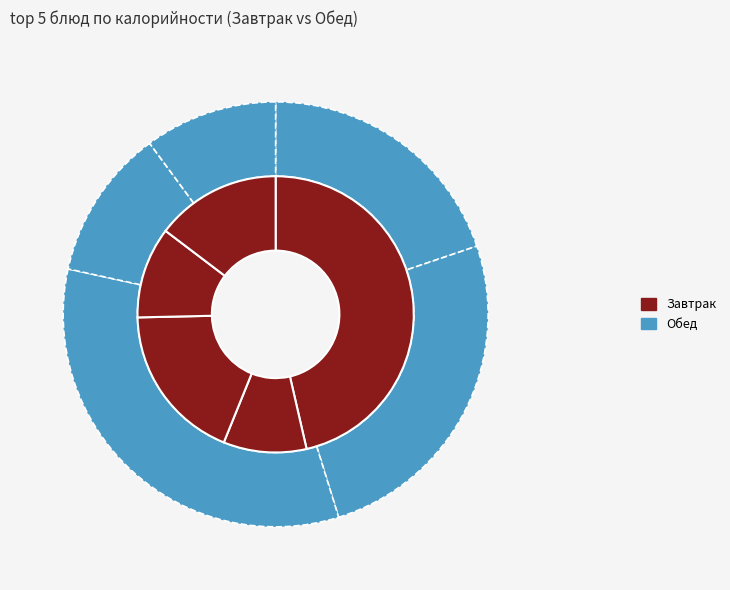

Which category has the biggest portion of the pie?

ХЛЕБ ПШЕНИЧНЫЙ